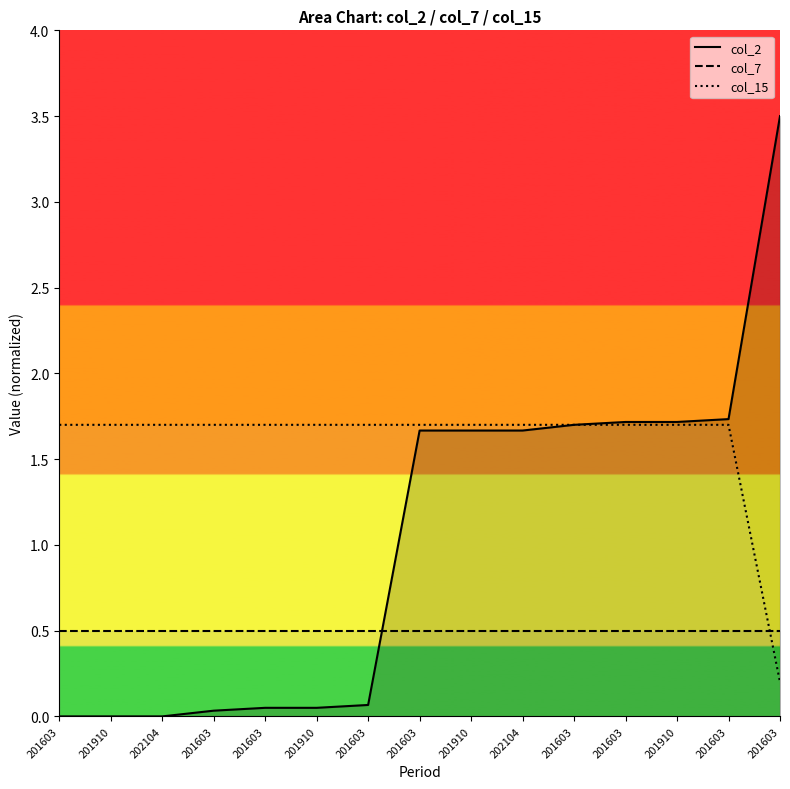

Rank the categories by col_7 value from highest to lowest.

201603, 201910, 202104, 201603, 201603, 201910, 201603, 201603, 201910, 202104, 201603, 201603, 201910, 201603, 201603